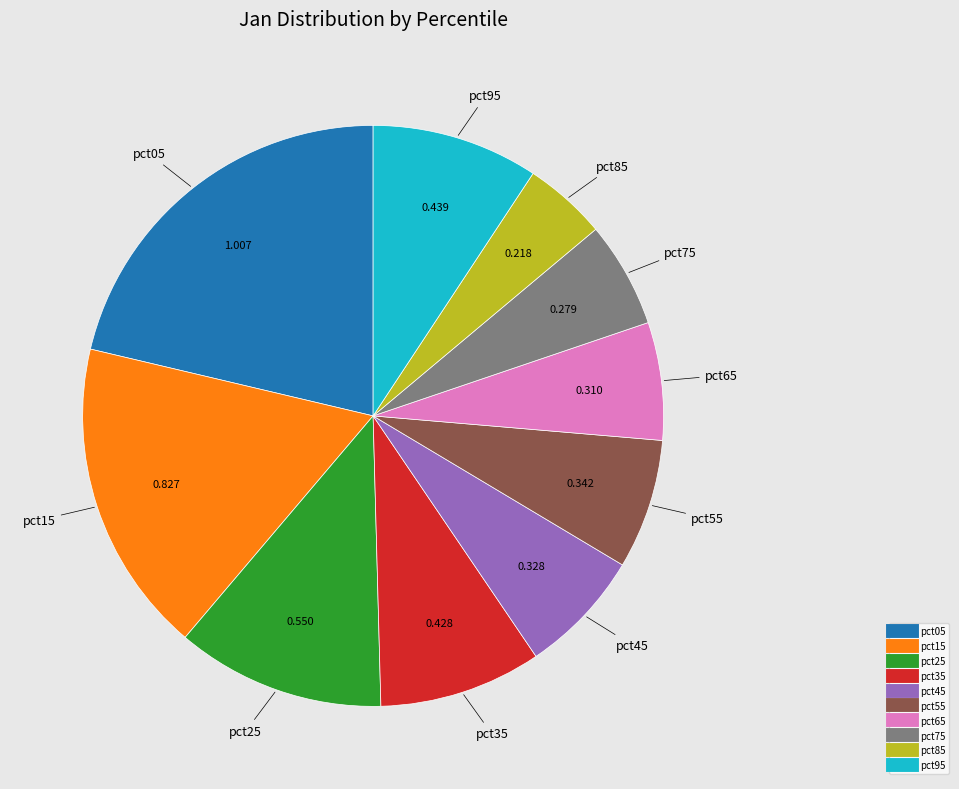

Does pct55 represent more than half of the total?

No